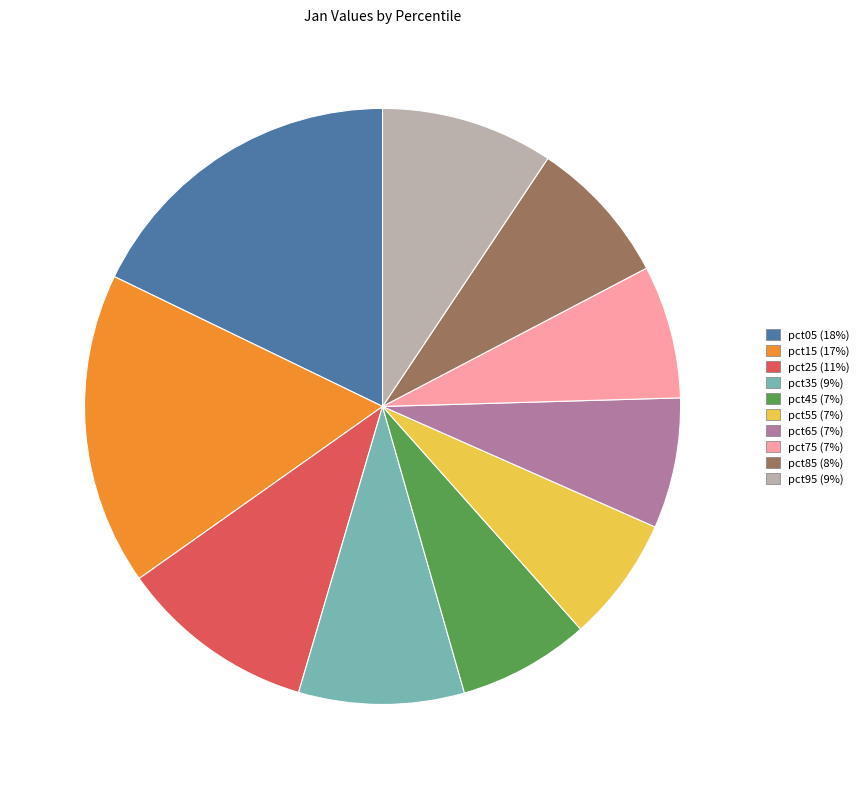

Does pct95 account for over 50% of the chart?

No